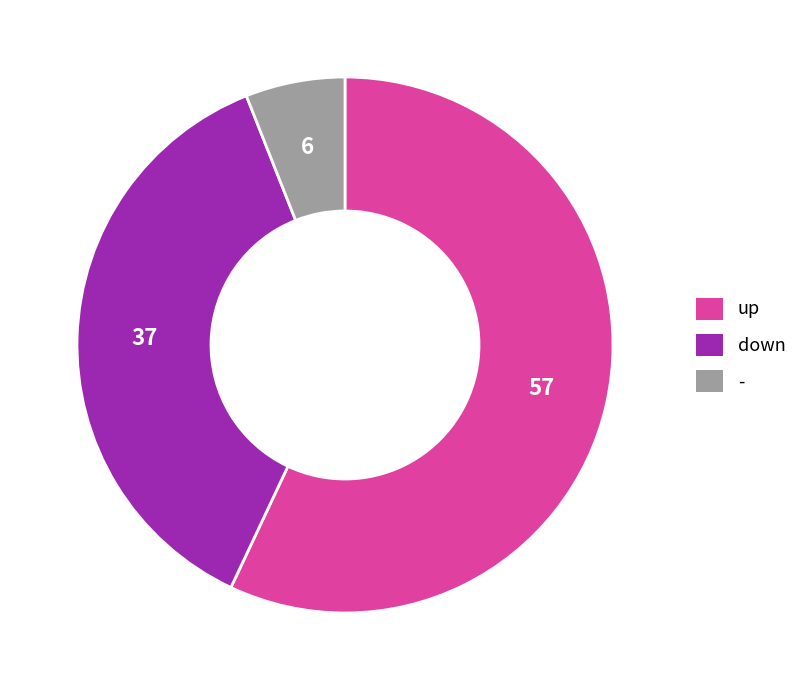

What is the ratio of the value at down to the value at -?

6.2